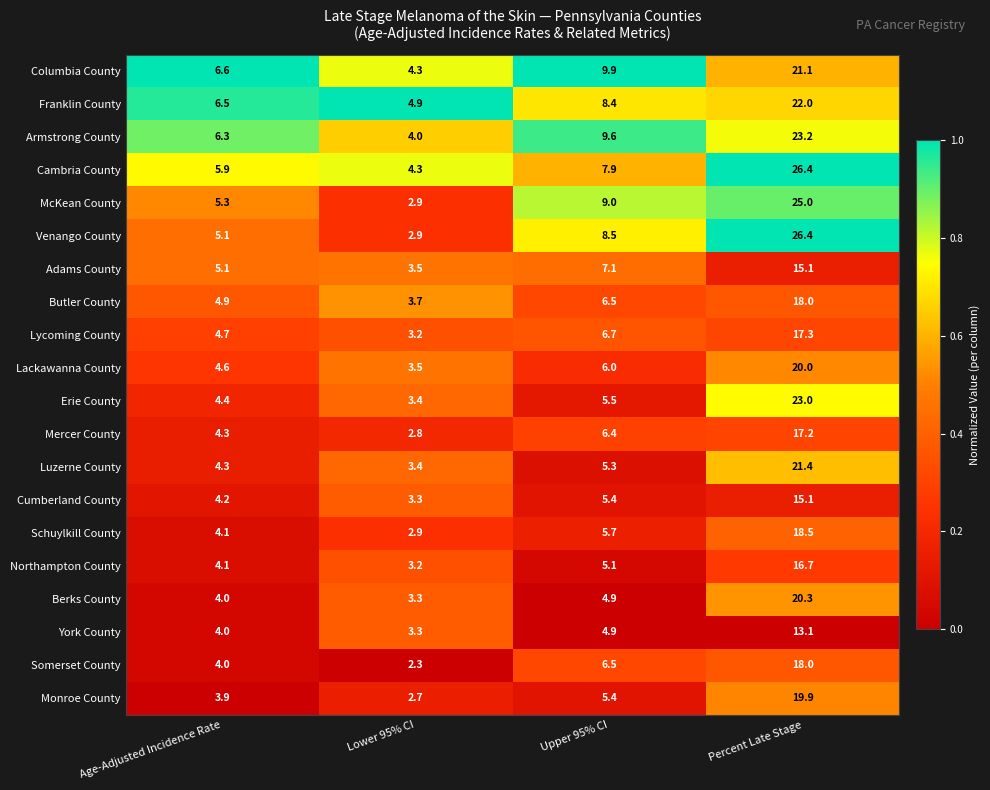

Between Age-Adjusted Incidence Rate and Percent Late Stage, which series saw the biggest shift?

Venango County